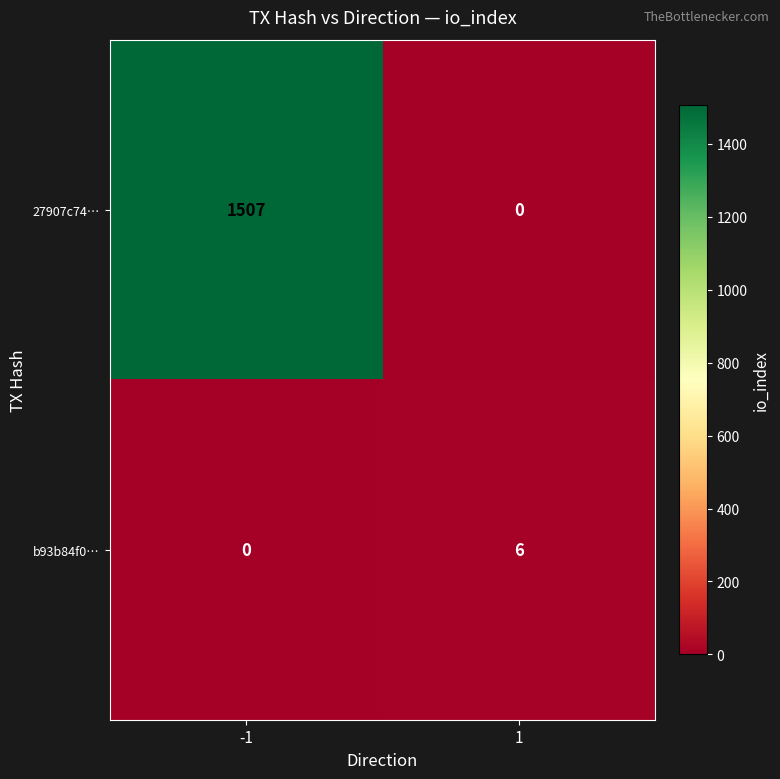

What is the total value across all series at 1?

6